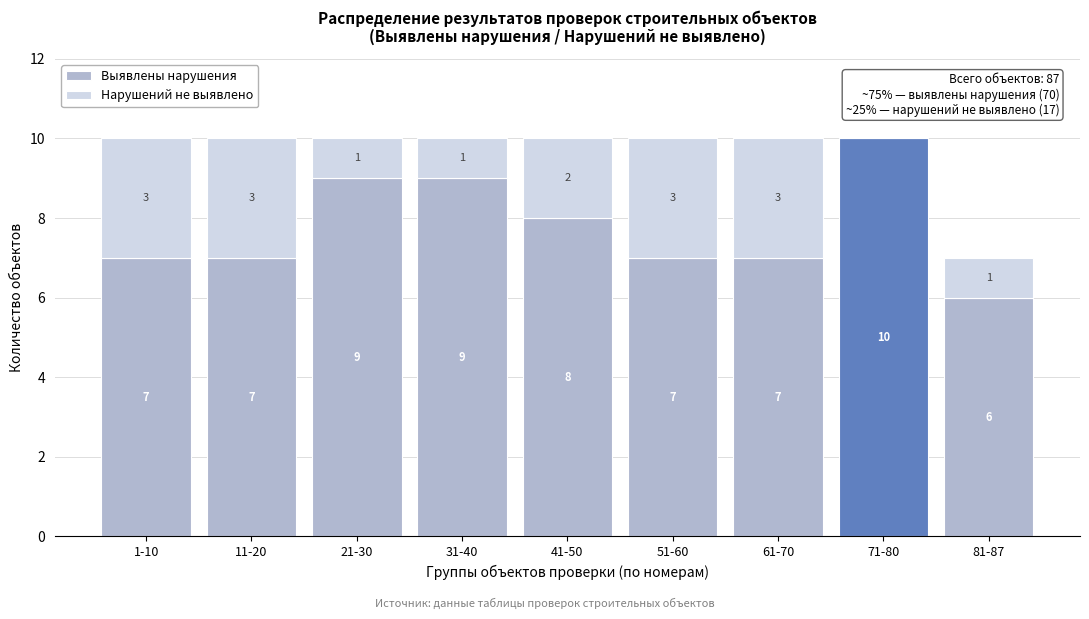

Reading right to left, transcribe the values for Выявлены нарушения.

81-87=6	71-80=10	61-70=7	51-60=7	41-50=8	31-40=9	21-30=9	11-20=7	1-10=7